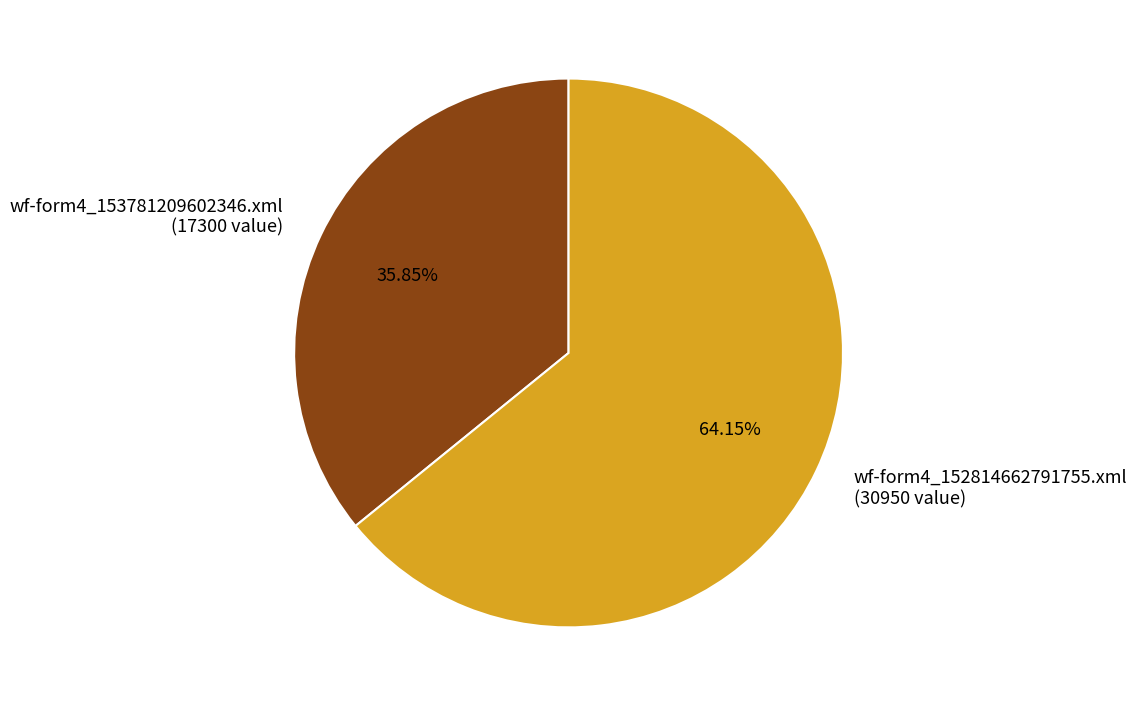

Between wf-form4_153781209602346.xml (17300 value) and wf-form4_152814662791755.xml (30950 value), which is larger?

wf-form4_152814662791755.xml (30950 value)